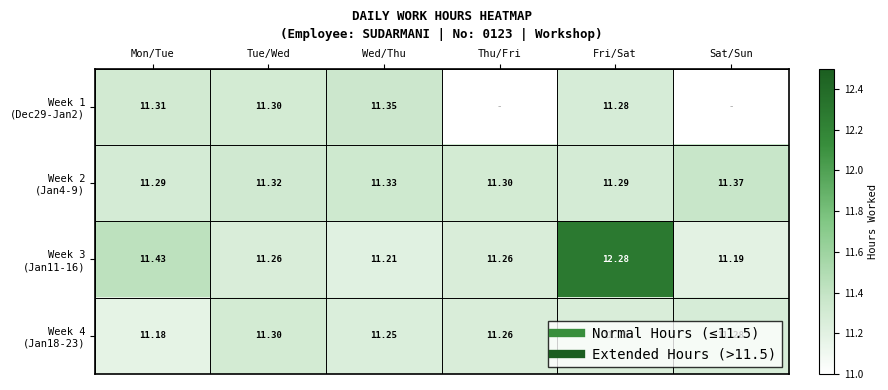

Is it true that Week 4 (Jan18-23) equals 15.8 at Thu/Fri?

False